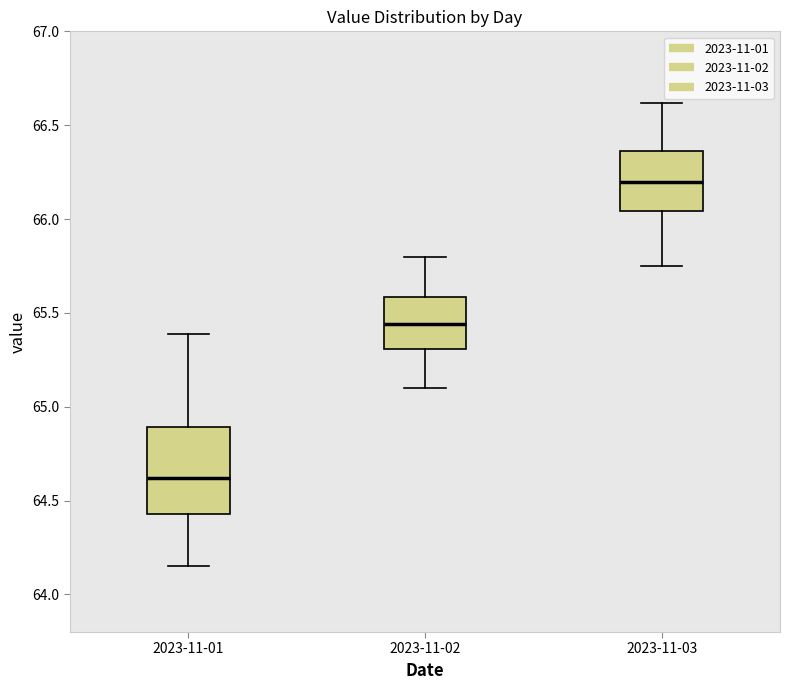

Reading left to right, read every box against the y-axis: the position of its median line, the range the box covers, and the ends of its whiskers. The values are not printed on the chart, so give them approximately, as read against the axis.

2023-11-01: median 64.60, box 64.45 to 64.90, whiskers 64.15 to 65.40
2023-11-02: median 65.45, box 65.30 to 65.60, whiskers 65.10 to 65.80
2023-11-03: median 66.20, box 66.05 to 66.35, whiskers 65.75 to 66.60